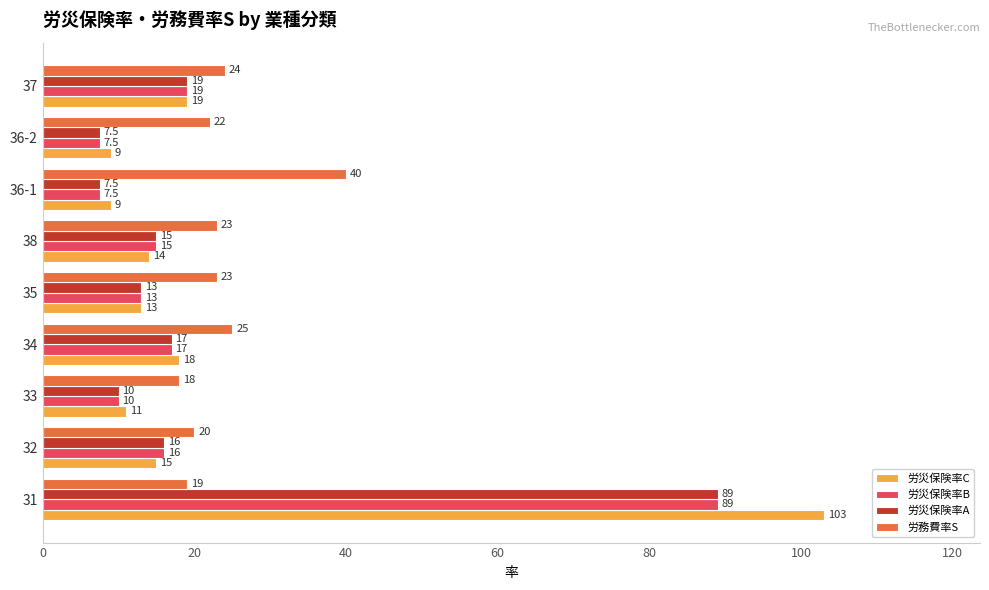

The 労災保険率B series shows 7.5 at 36-1. True or false?

True